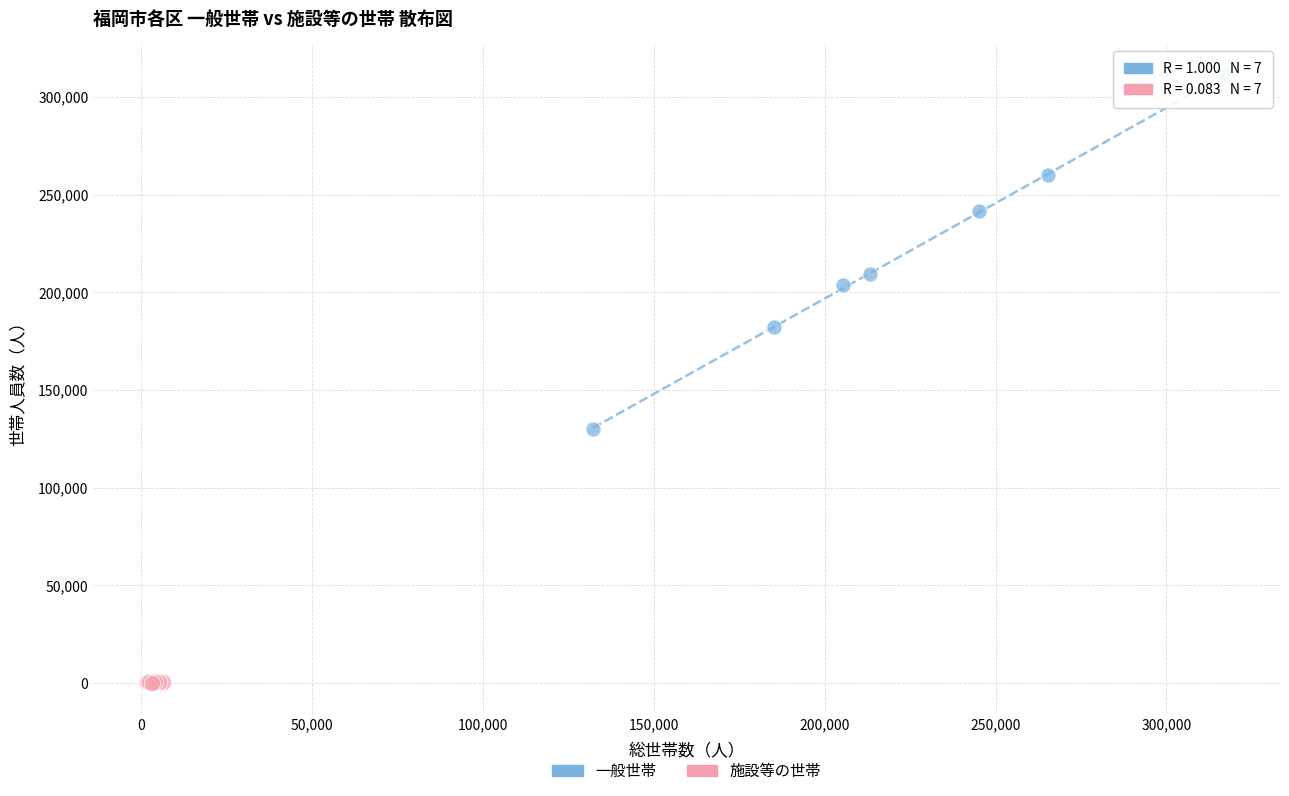

Which series contains the highest Y value?

一般世帯